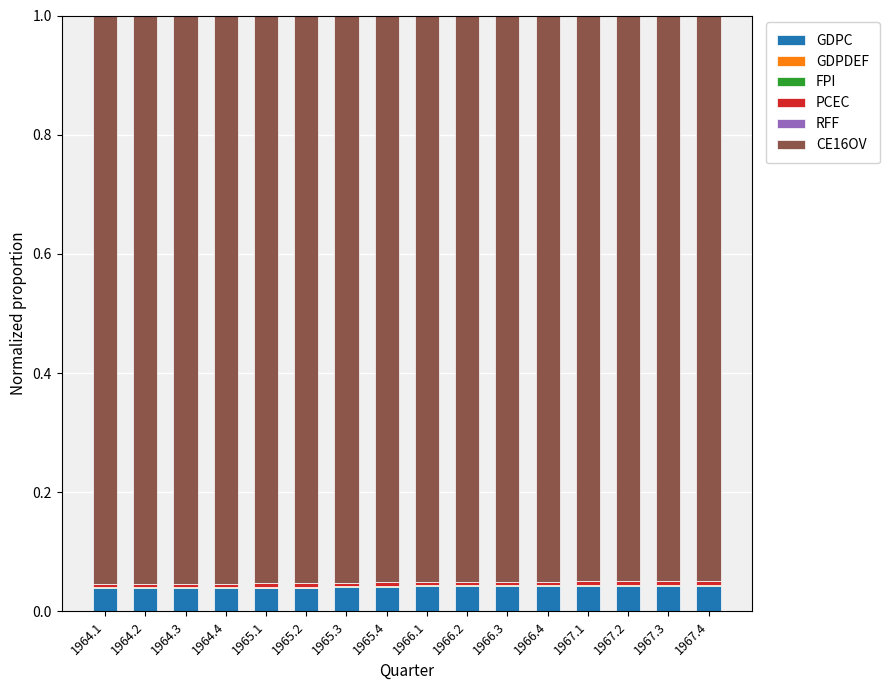

How many distinct data groups are displayed?

6